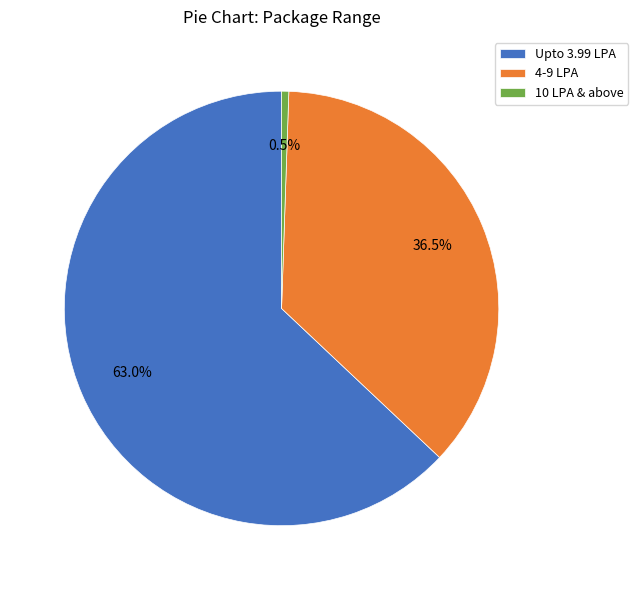

Which has a higher value, 4-9 LPA or Upto 3.99 LPA?

Upto 3.99 LPA